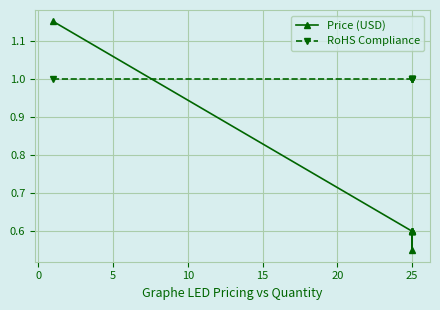

In Price (USD), how many points are lower than both neighbors (excluding endpoints)?

1